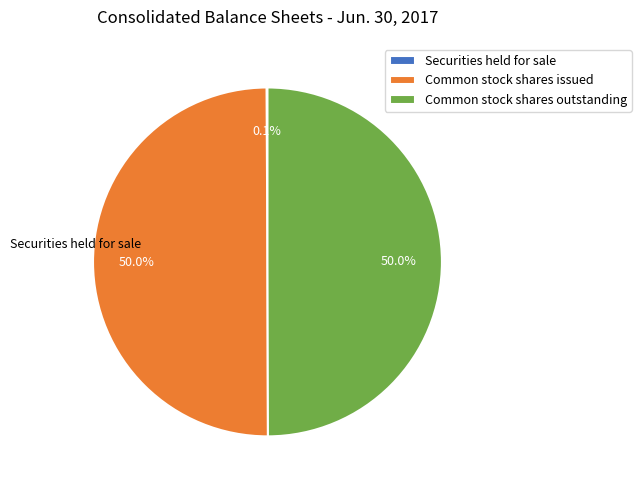

Approximately how many times larger is the value at Common stock shares outstanding compared to Common stock shares issued?

1.0